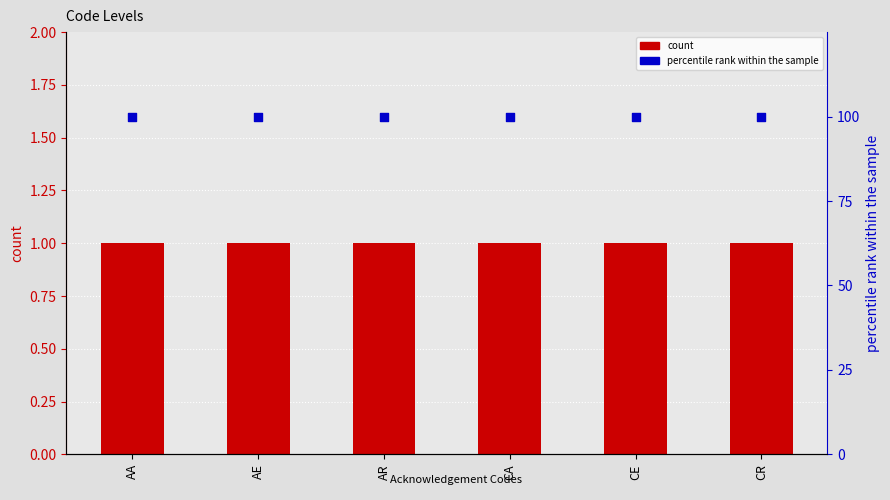

At how many categories does at least one series exceed 45?

6